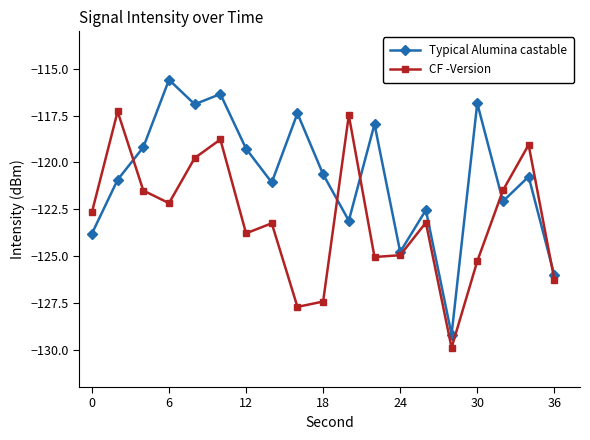

What is the lowest value of the Typical Alumina castable series?

-129.2